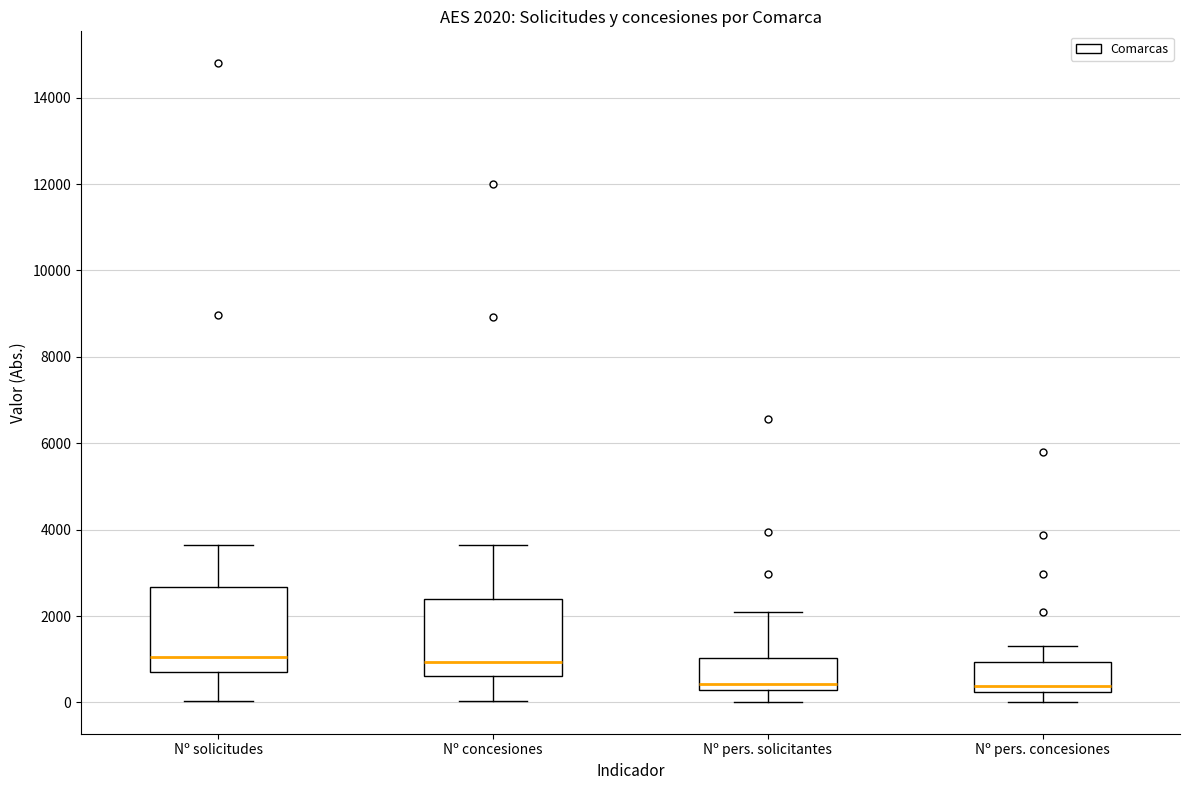

Which box is the tallest, from its lower edge to its upper edge?

Nº solicitudes